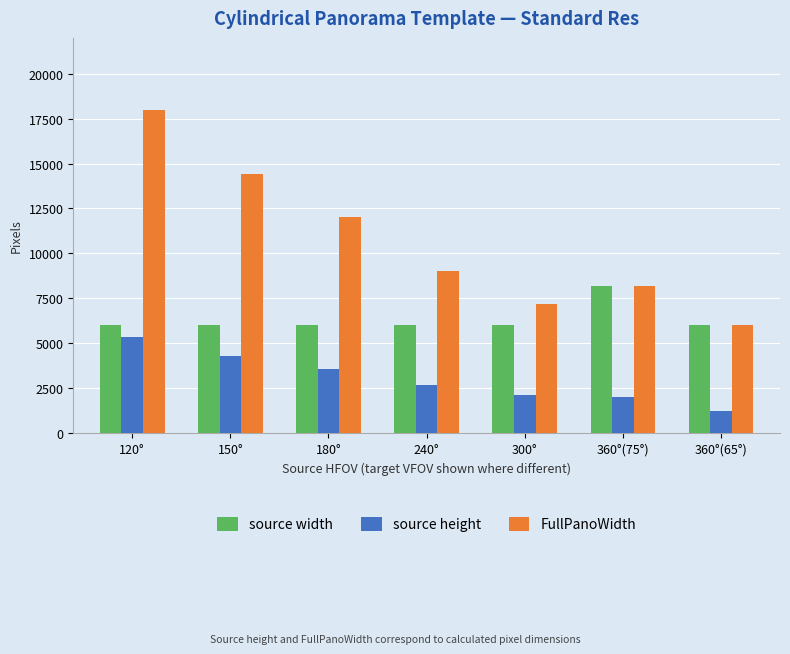

Which category has the lowest value in the source height series?

360°(65°)